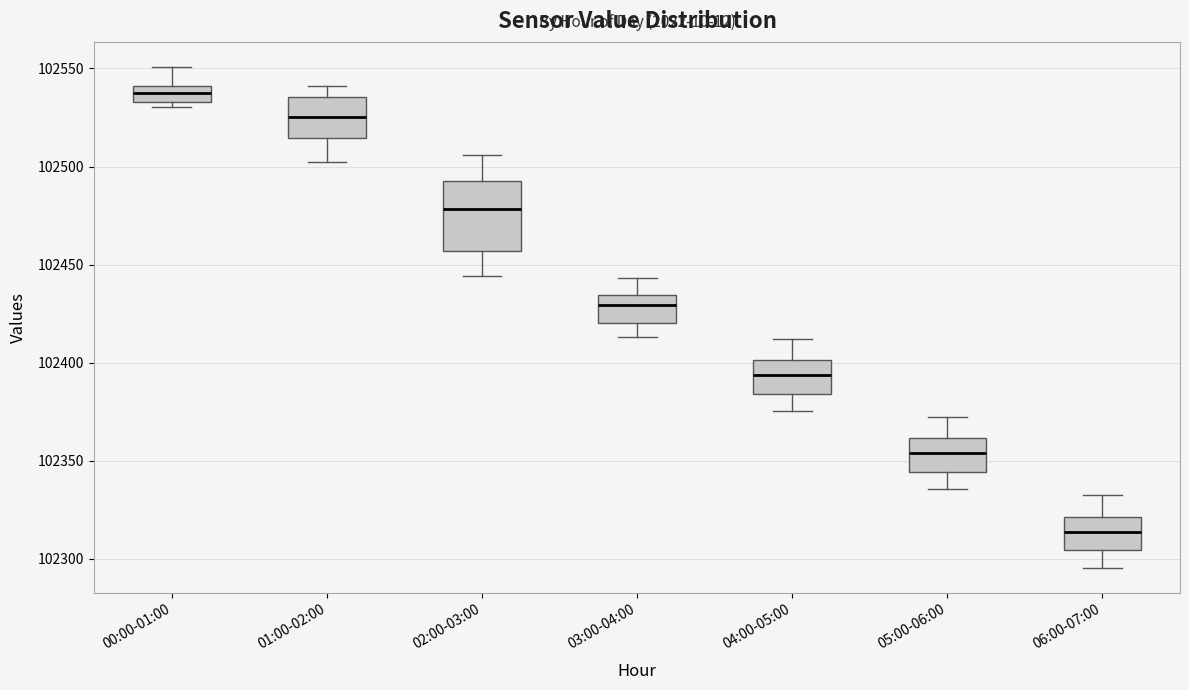

Reading left to right, read every box against the y-axis: the position of its median line, the range the box covers, and the ends of its whiskers. The values are not printed on the chart, so give them approximately, as read against the axis.

00:00-01:00: median 102540 (inside the box), box 102535 to 102540, whiskers 102530 to 102550
01:00-02:00: median 102525, box 102515 to 102535, whiskers 102500 to 102540
02:00-03:00: median 102480, box 102455 to 102490, whiskers 102445 to 102505
03:00-04:00: median 102430, box 102420 to 102435, whiskers 102415 to 102445
04:00-05:00: median 102395, box 102385 to 102400, whiskers 102375 to 102410
05:00-06:00: median 102355, box 102345 to 102360, whiskers 102335 to 102370
06:00-07:00: median 102315, box 102305 to 102320, whiskers 102295 to 102330